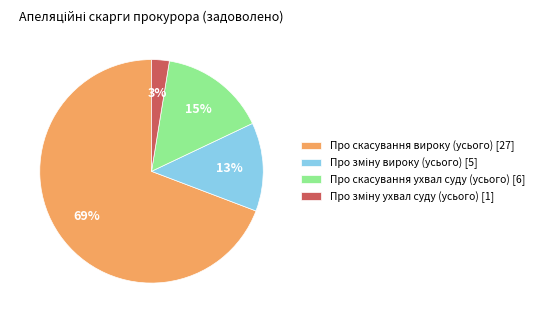

To the nearest percent, what is the average slice percentage?

25%